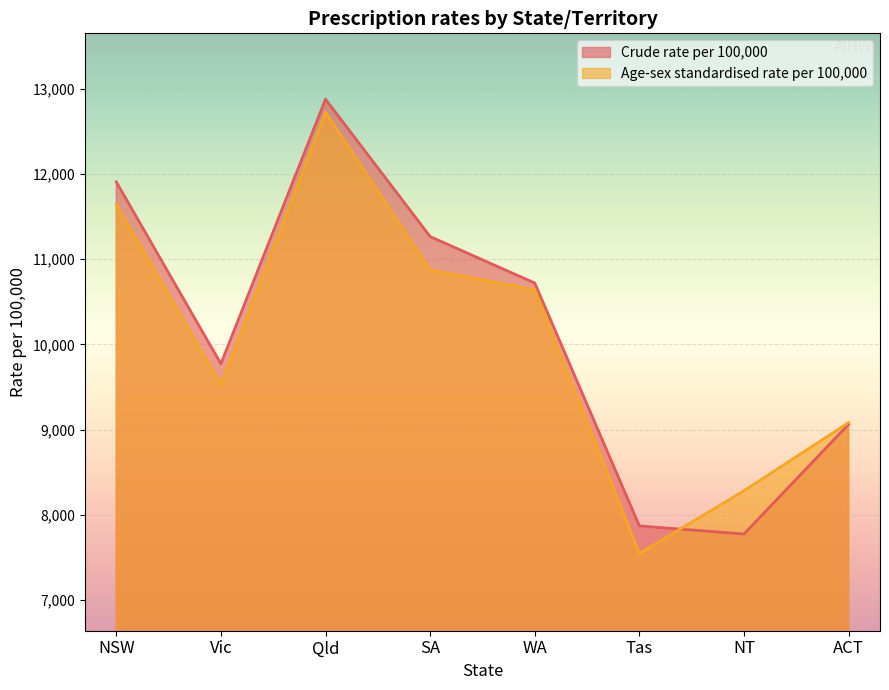

Reading left to right, extract all data points from this chart.

Crude rate per 100,000: 11907	9772	12877	11265	10720	7870	7775	9063
Age-sex standardised rate per 100,000: 11643	9530	12724	10874	10642	7546	8283	9083